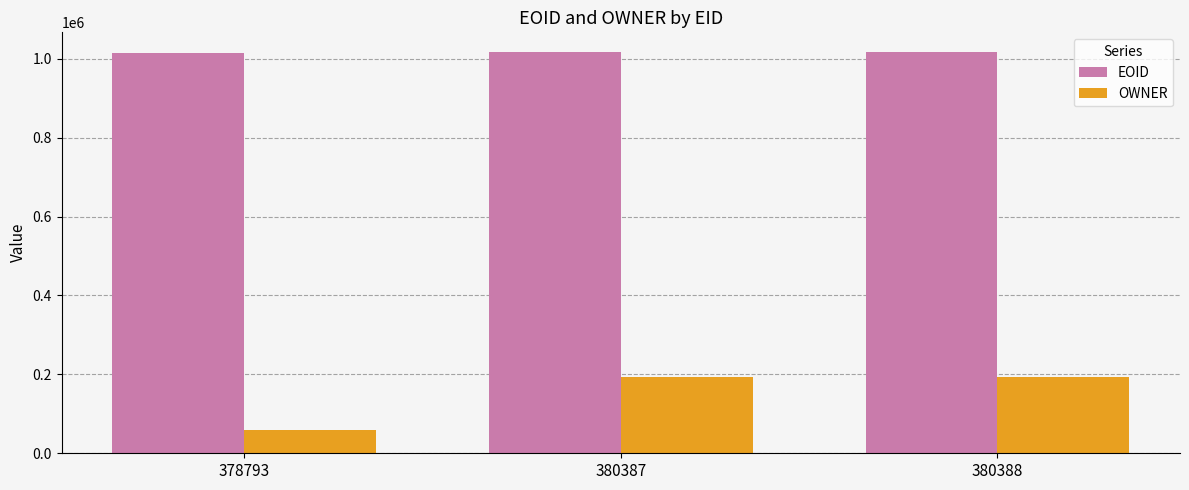

Rank the series at 380388 from lowest to highest value.

OWNER, EOID